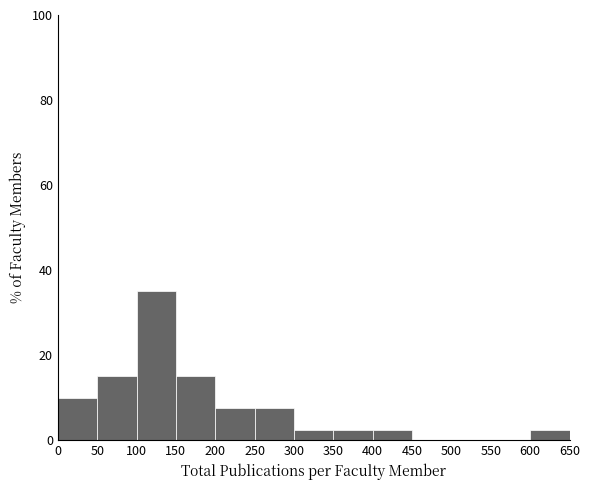

Reading left to right, list every bar in this chart as the range it spans on the x-axis followed by its height. The values are not printed on the chart, so give them approximately, as read against the axis.

0 to 50: 10
50 to 100: 16
100 to 150: 36
150 to 200: 16
200 to 250: 8
250 to 300: 8
300 to 350: 2
350 to 400: 2
400 to 450: 2
450 to 500: 0
500 to 550: 0
550 to 600: 0
600 to 650: 2